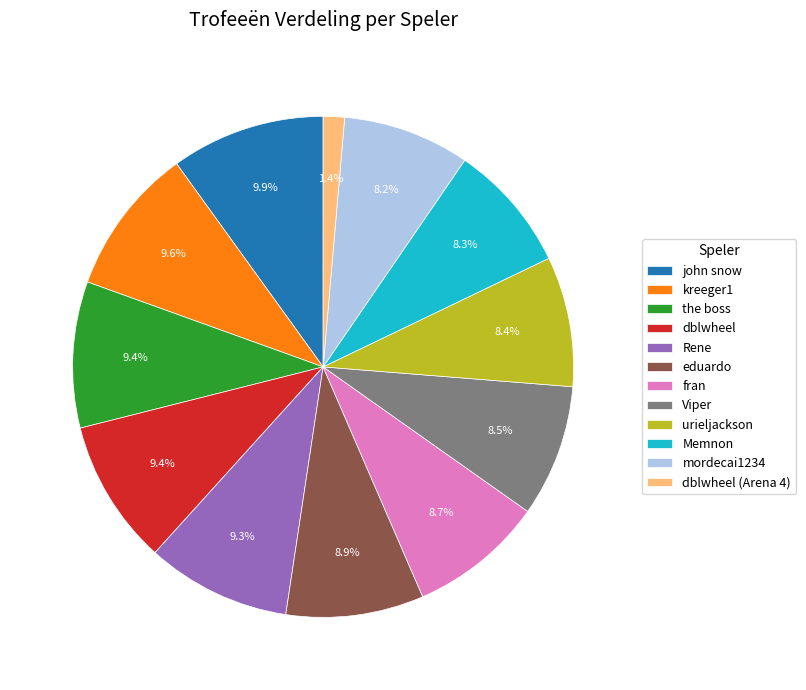

Does john snow account for over 50% of the chart?

No